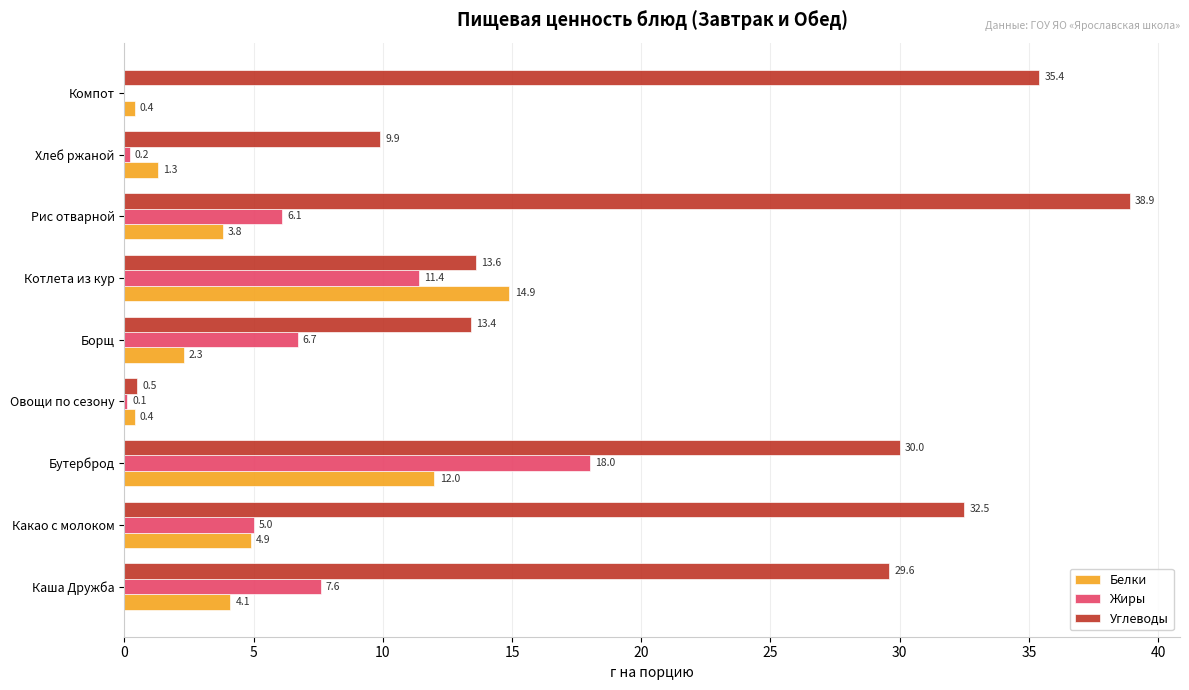

What is the total value across all series at Рис отварной?

48.8